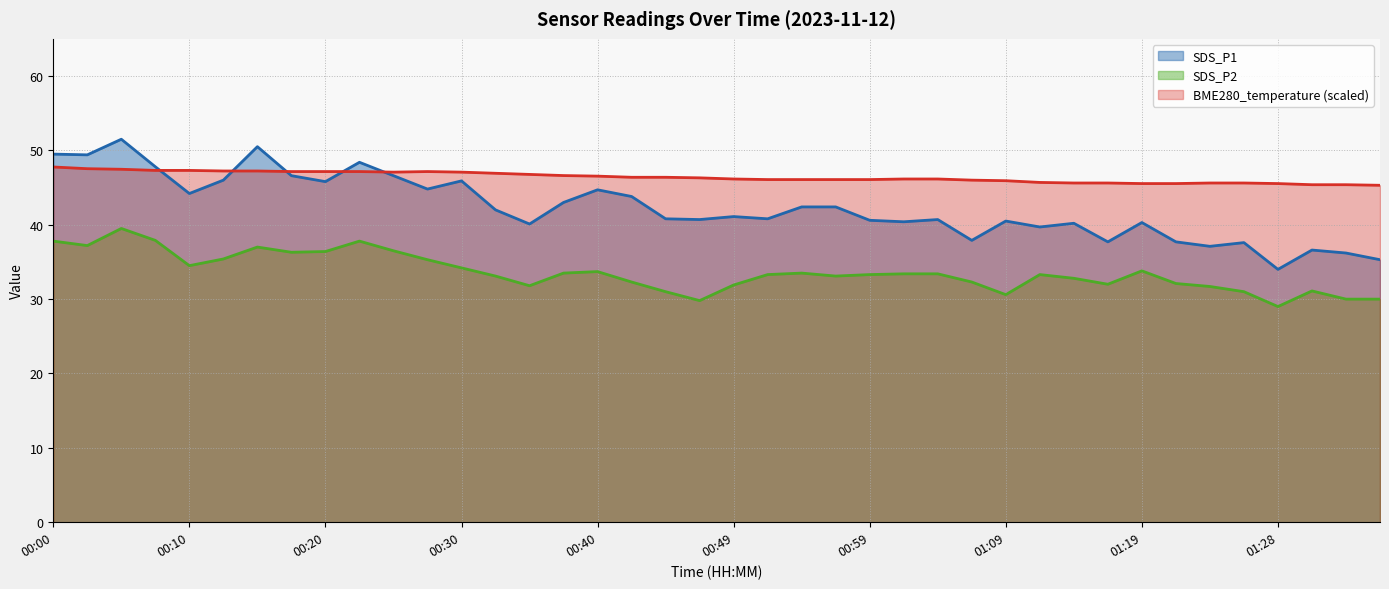

Is the value of BME280_temperature at 01:31 greater than the value of SDS_P2 at 01:33?

Yes